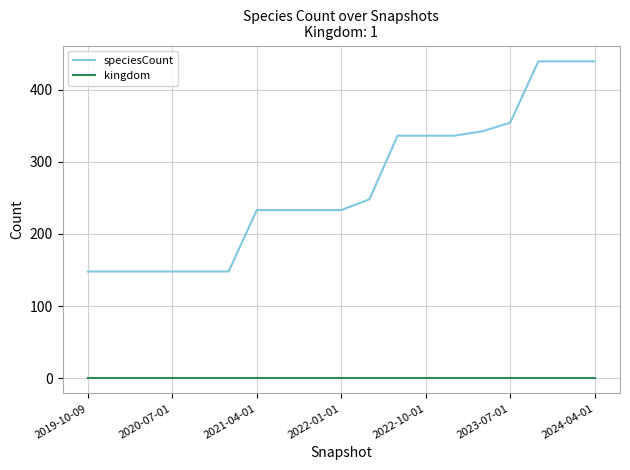

What is the maximum value shown in the chart?

439